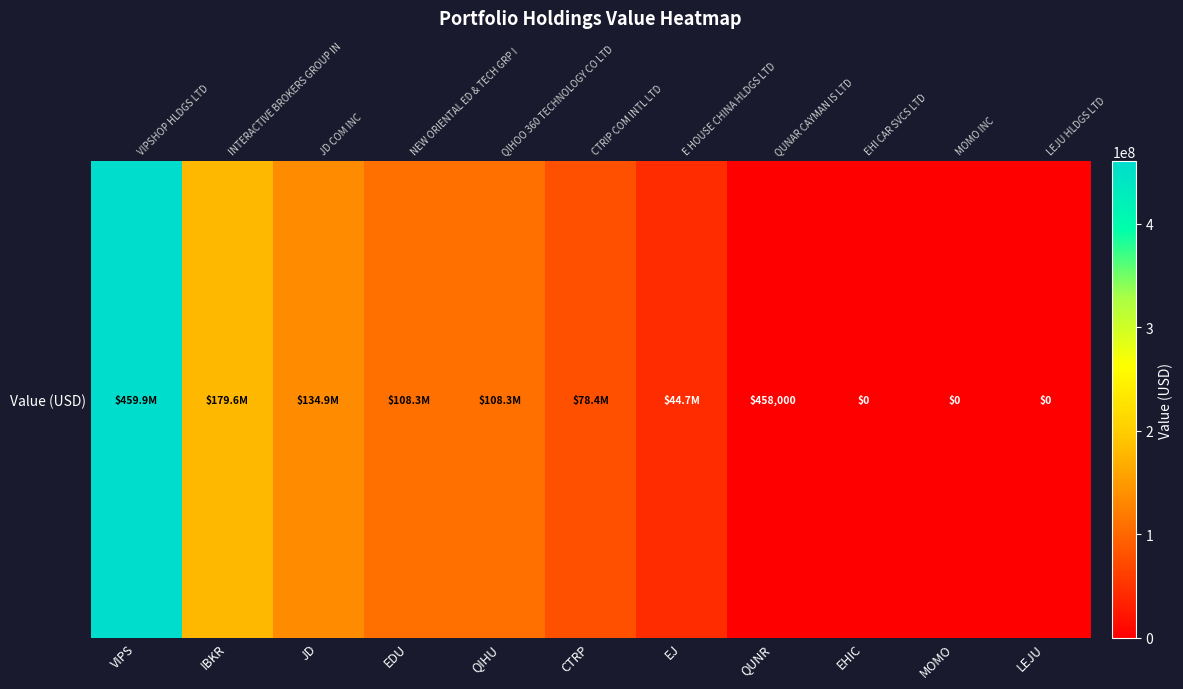

What is the maximum value shown in the chart?

459905000